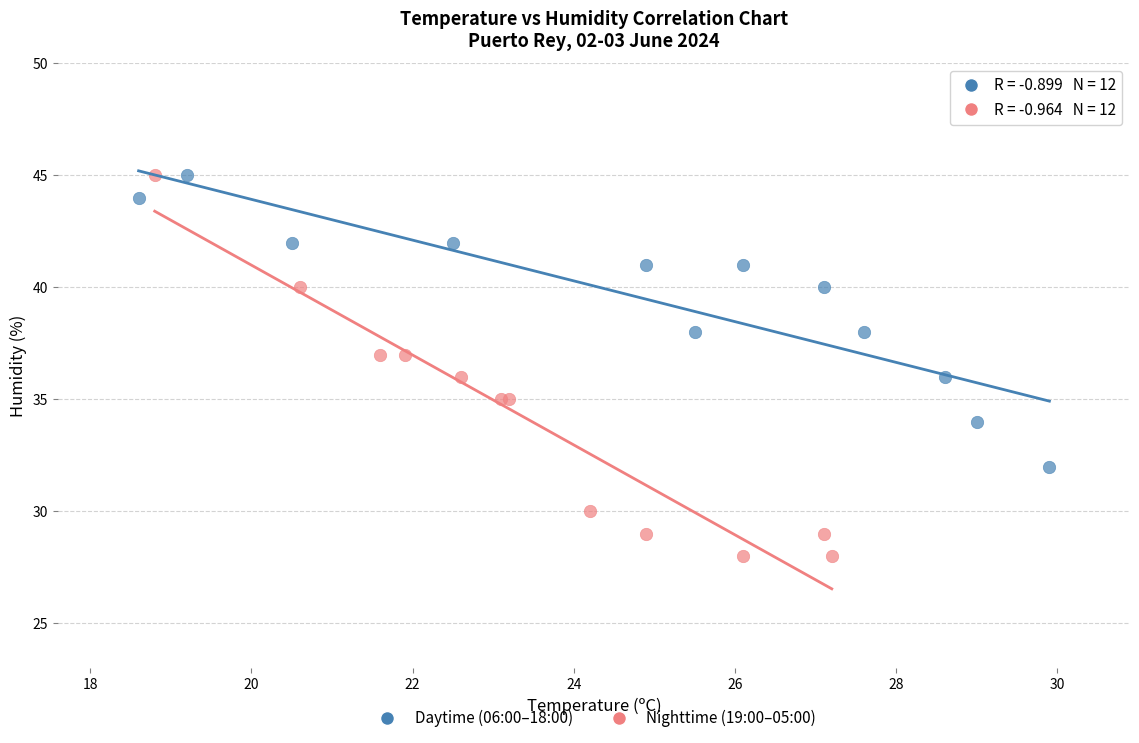

Which series has the widest spread of Y values?

Nighttime (19:00–05:00)